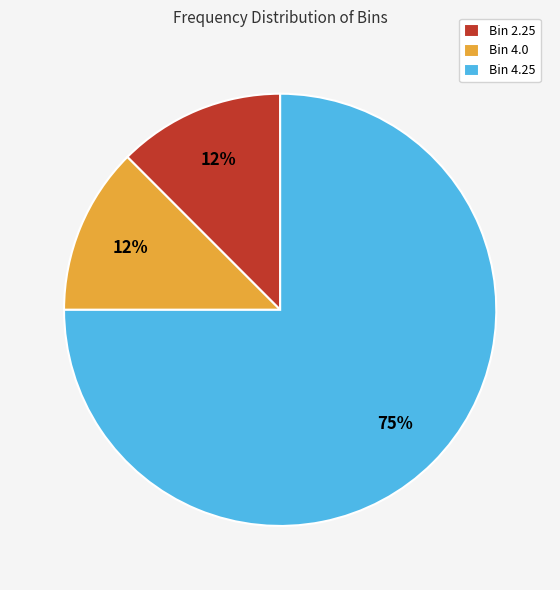

Approximately how many times larger is the value at Bin 4.0 compared to Bin 2.25?

1.0